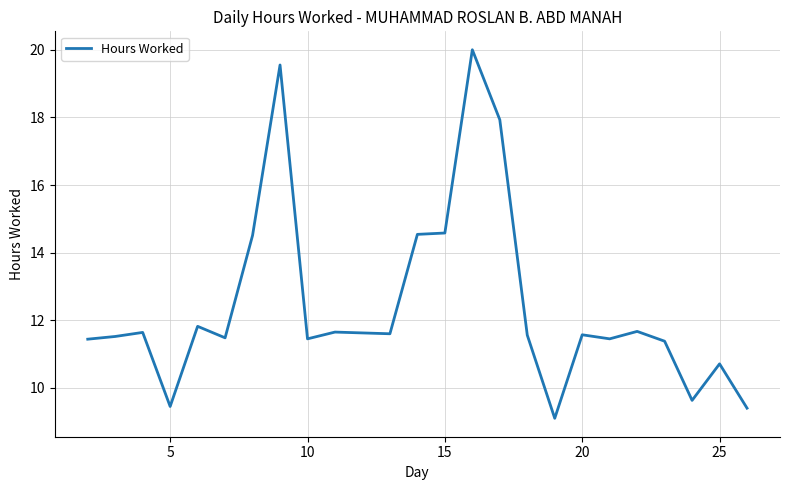

What is the minimum value shown in the chart?

9.1